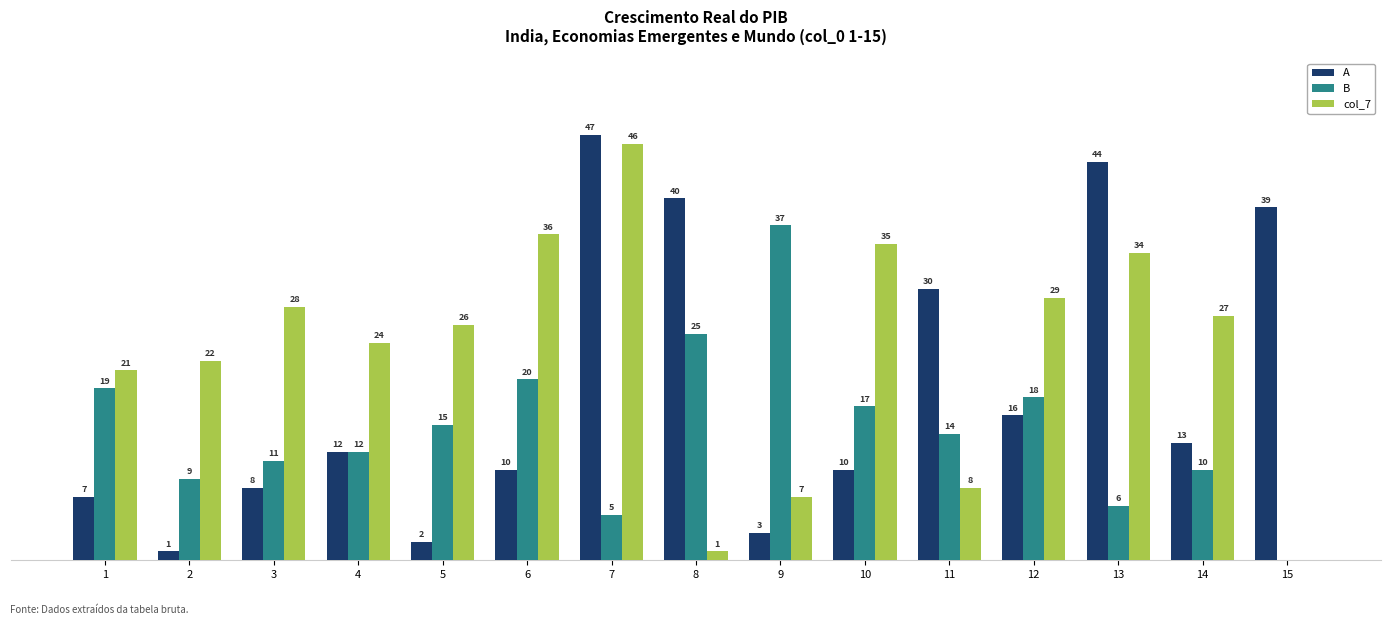

Which series changed the most between 7 and 9?

A